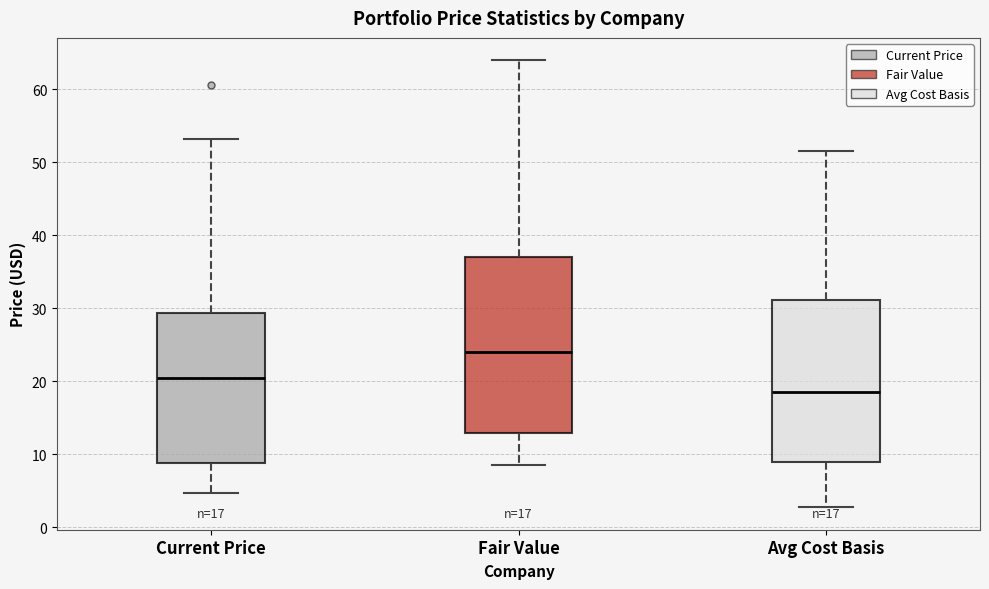

Which box has the highest median line?

Fair Value